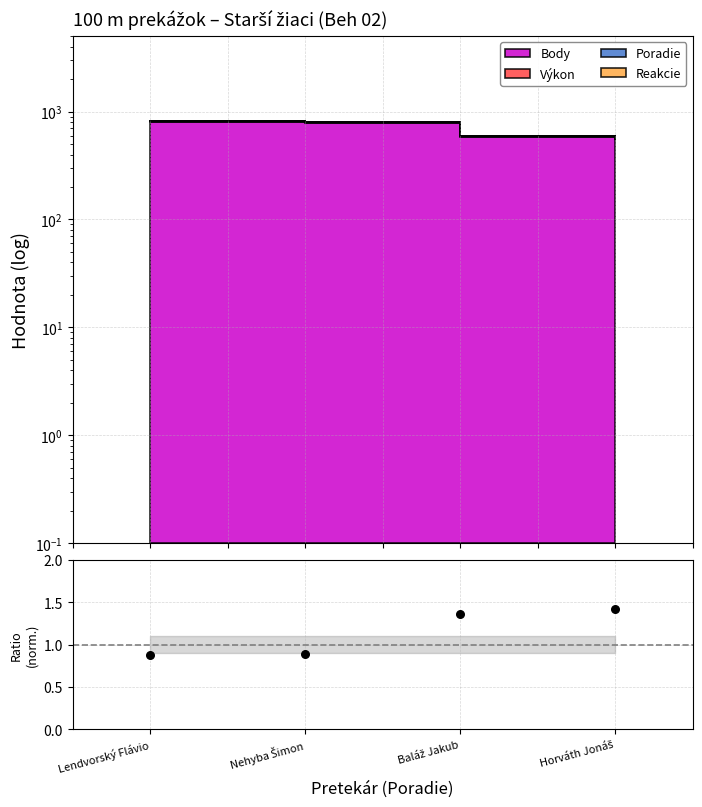

What is the change in value from Lendvorský Flávio to Baláž Jakub?

+0.5